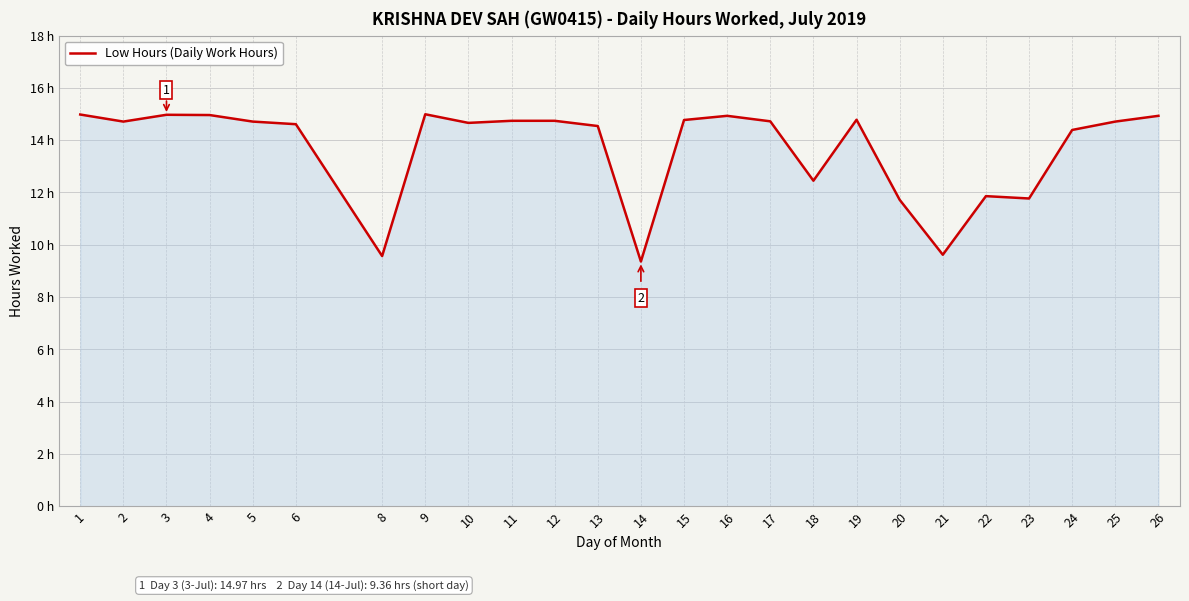

Is this an area chart (filled region under the line)?

Yes